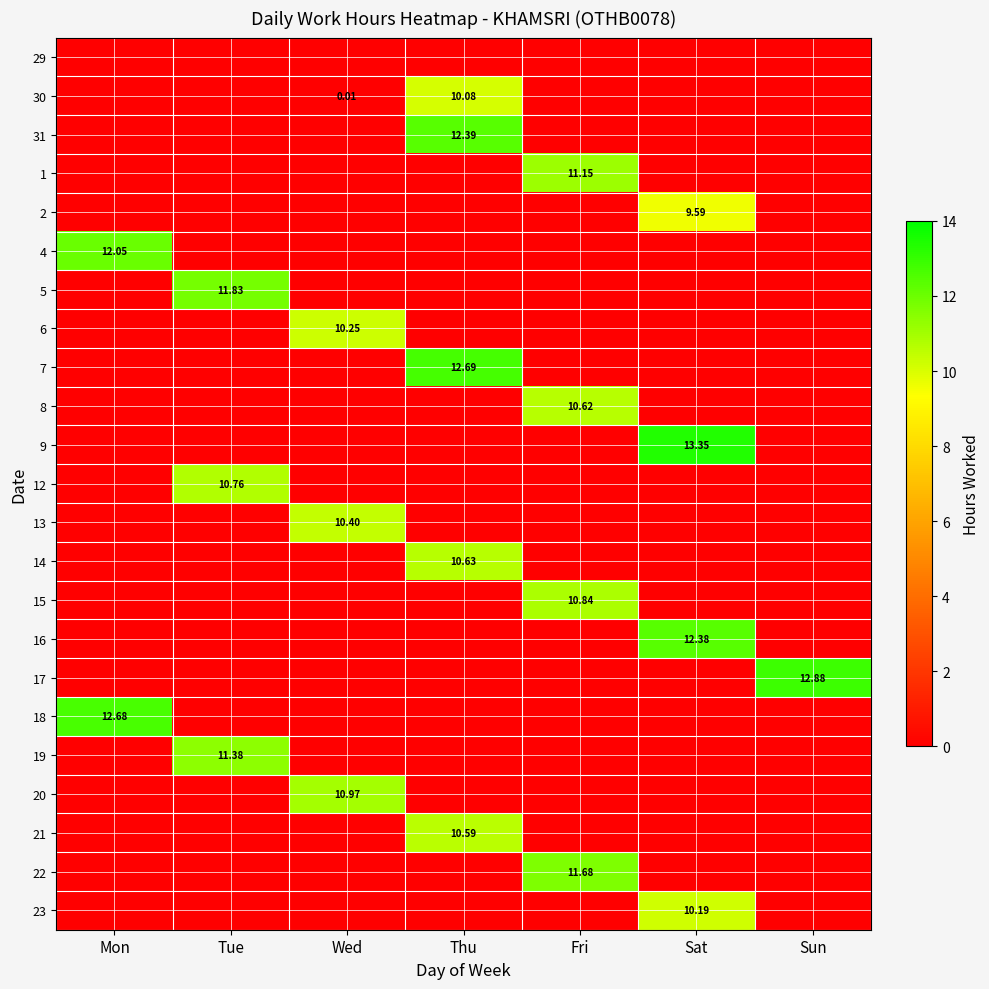

How many distinct data groups are displayed?

23